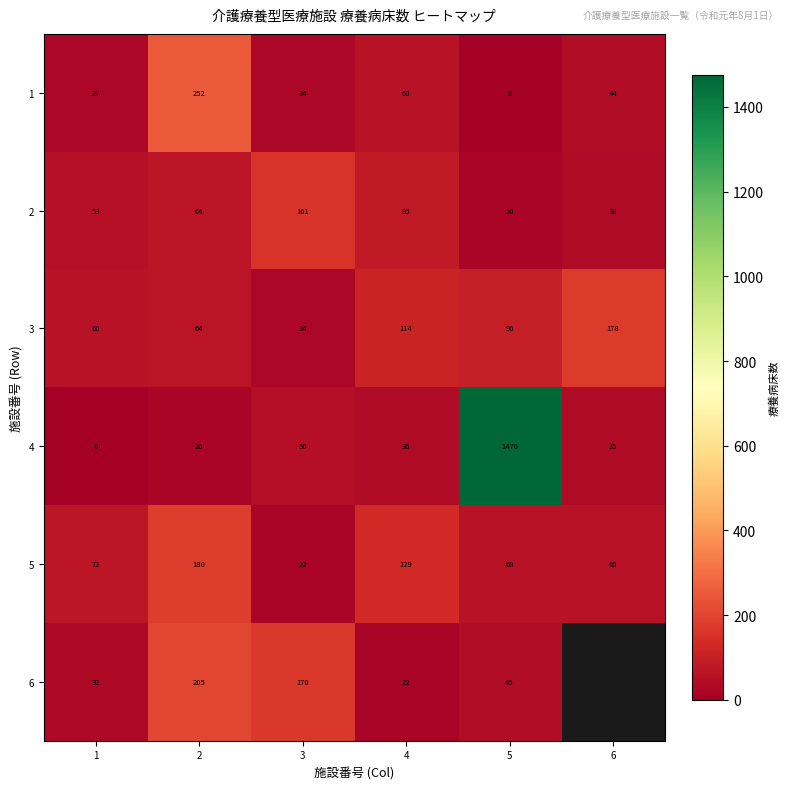

Between 1 and 2, which series saw the biggest shift?

1